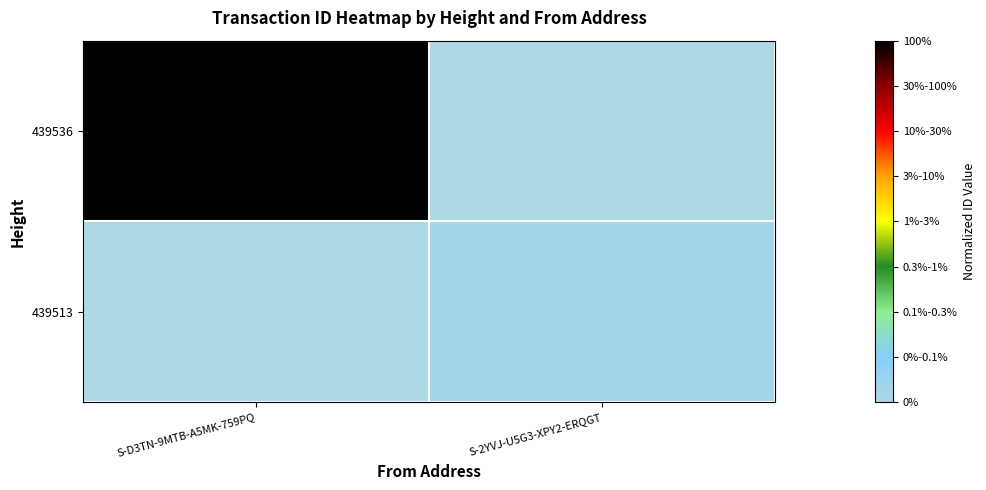

Between S-2YVJ-U5G3-XPY2-ERQGT and S-D3TN-9MTB-A5MK-759PQ, which is larger?

S-D3TN-9MTB-A5MK-759PQ